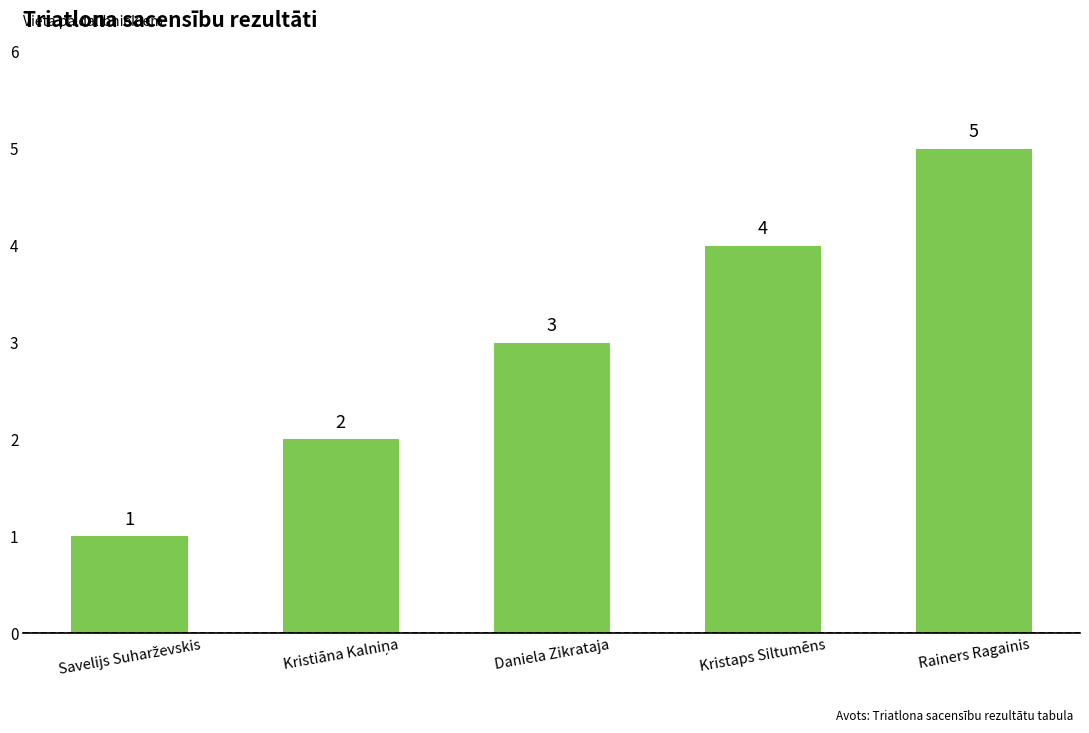

The chart shows a value of 3 at Daniela Zikrataja. True or false?

True